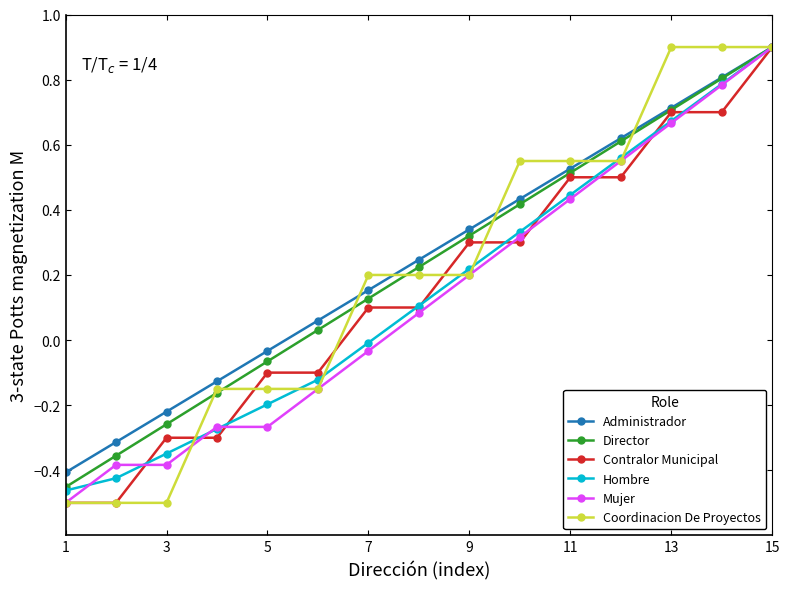

True or false: Administrador has more than 1 points higher than both neighbors.

False